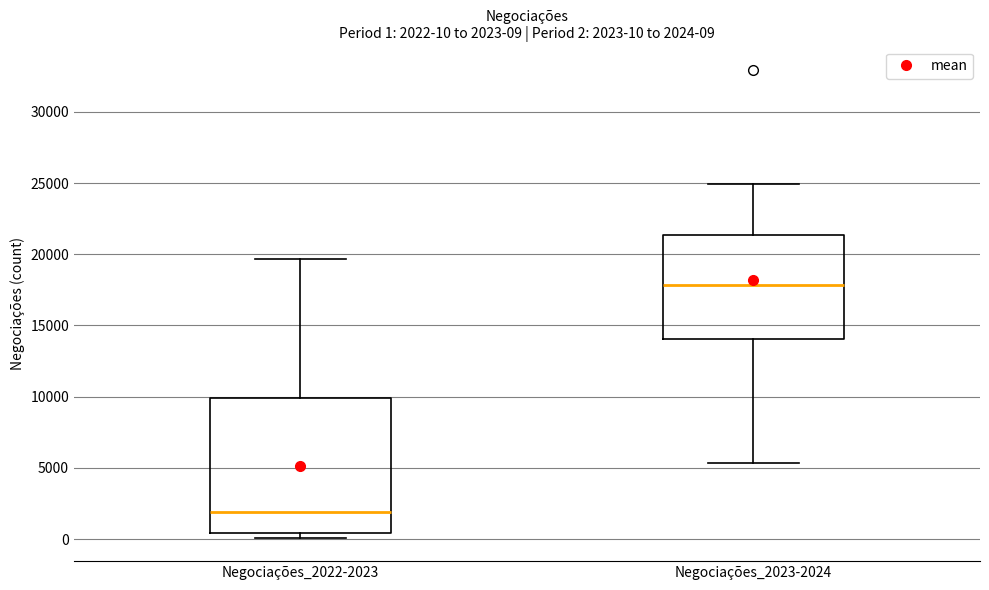

Comparing the boxes themselves (not the whiskers), which one is the tallest?

Negociações_2022-2023